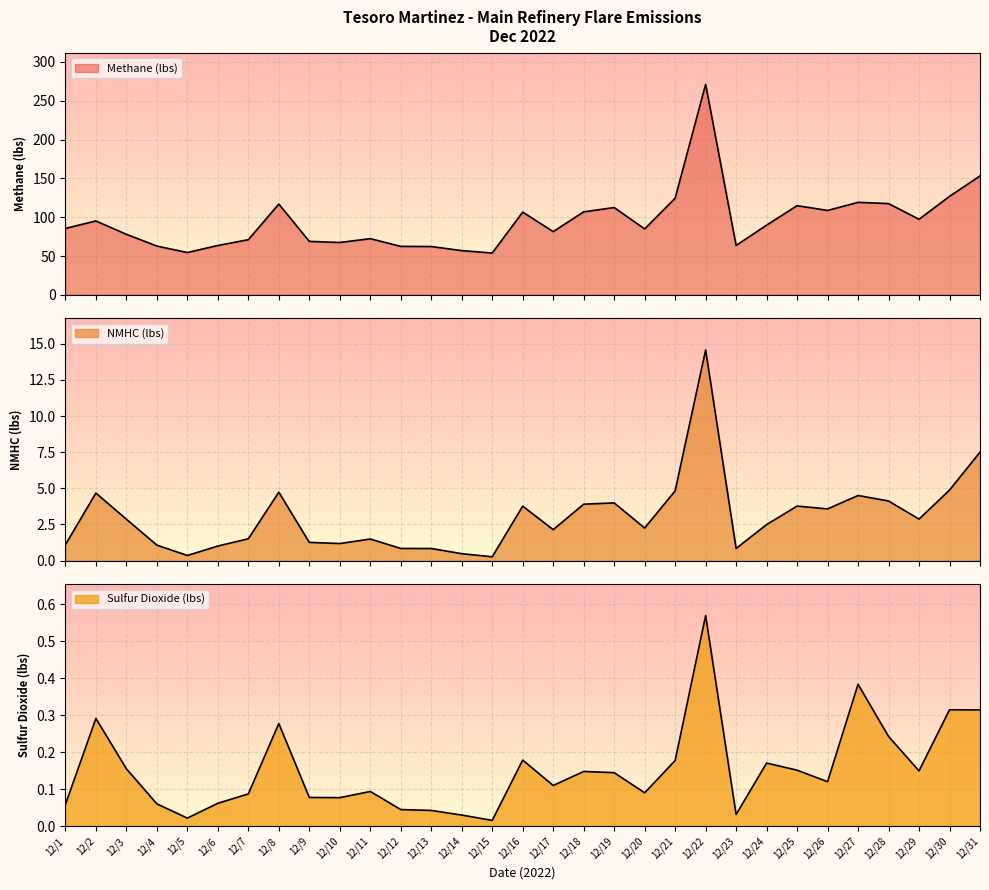

What is the difference between the NMHC (lbs) values at 12/4 and 12/17?

1.1